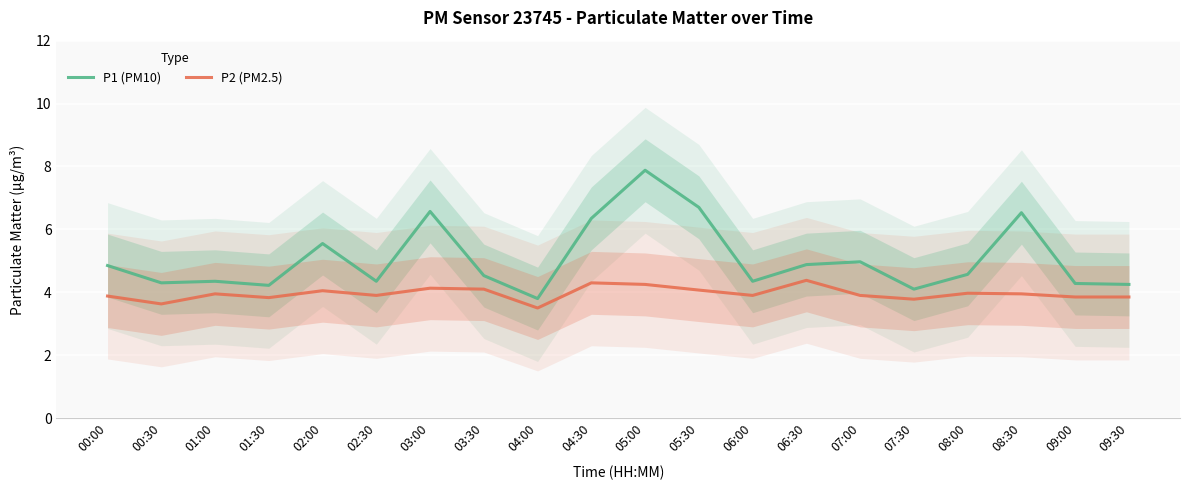

True or false: P1 (PM10) and P2 (PM2.5) intersect in this chart.

False